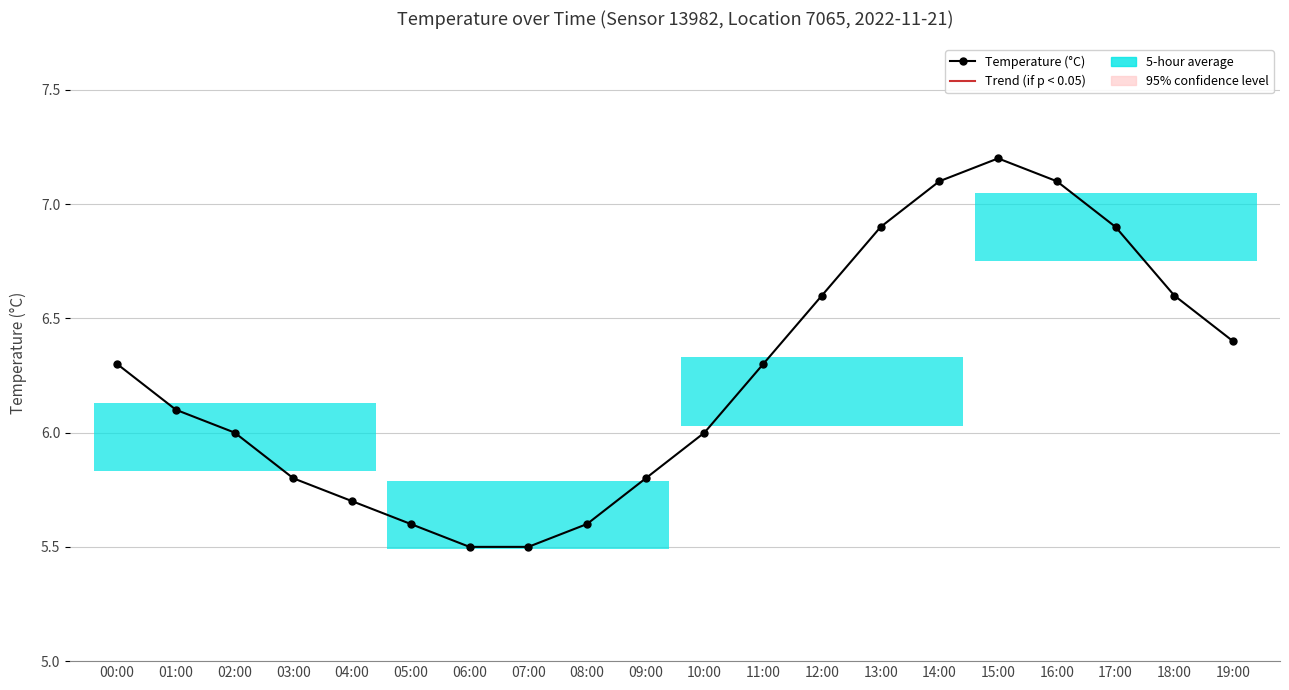

Between 19:00 and 02:00, which is larger?

19:00